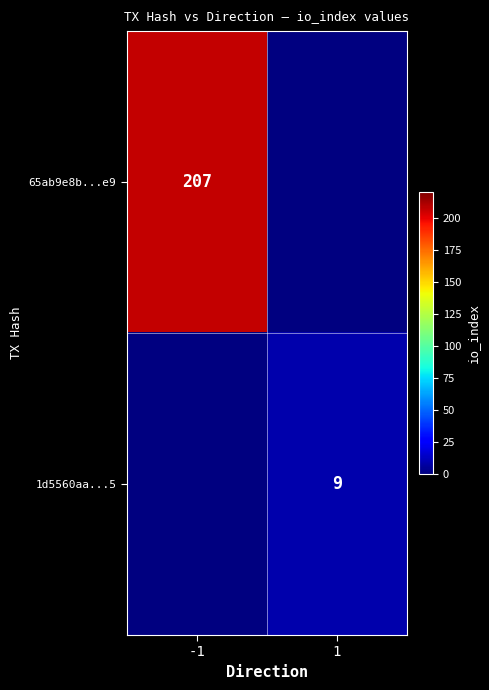

The value of 65ab9e8b...e9 at -1 is 207. True or false?

True